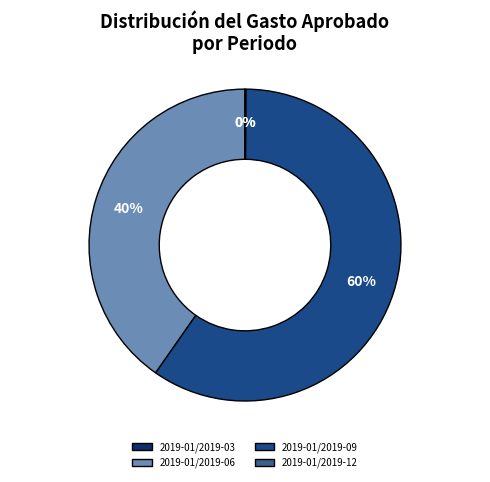

To the nearest percent, what is the difference between the 2019-01/2019-12 and 2019-01/2019-09 slice percentages?

60%